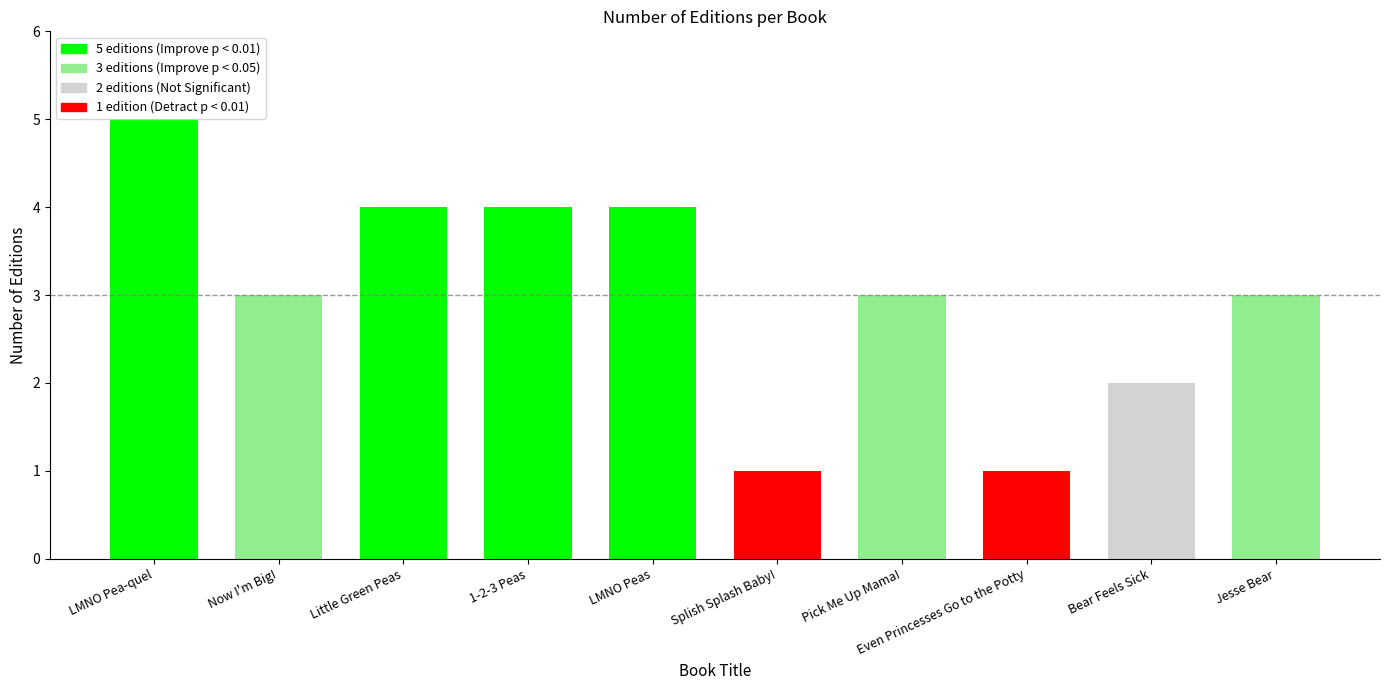

What position from the right is LMNO Peas?

6